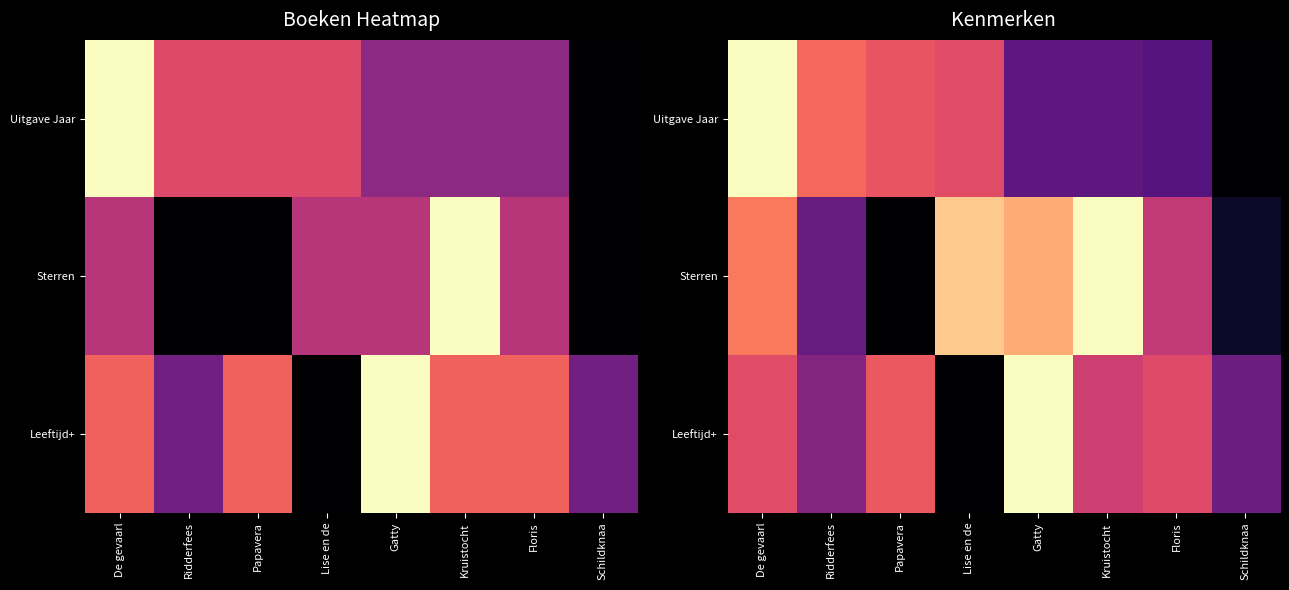

The value of Sterren at De gevaarl is 1.2. True or false?

False